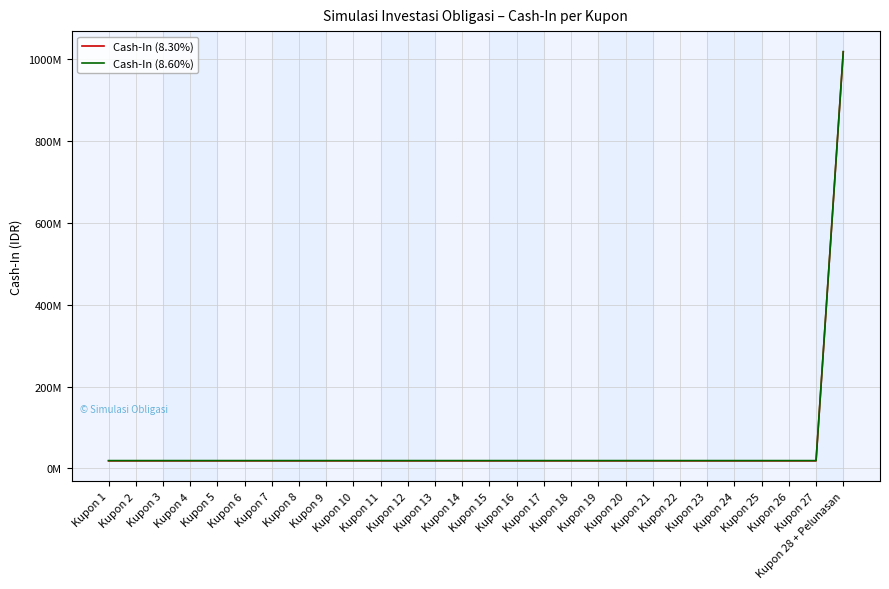

Is this an area chart (filled region under the line)?

No